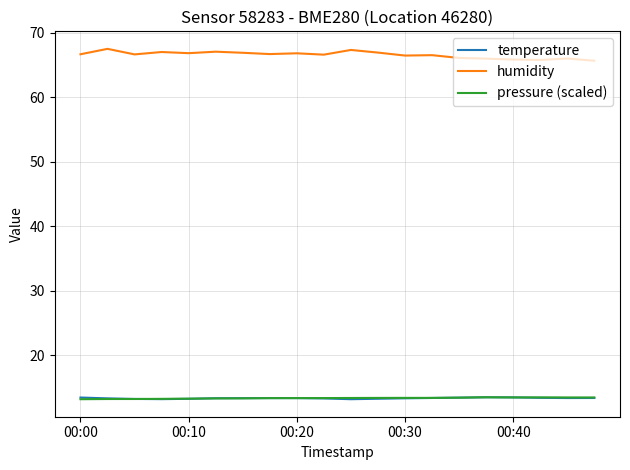

What is the average value of the temperature series?

13.4